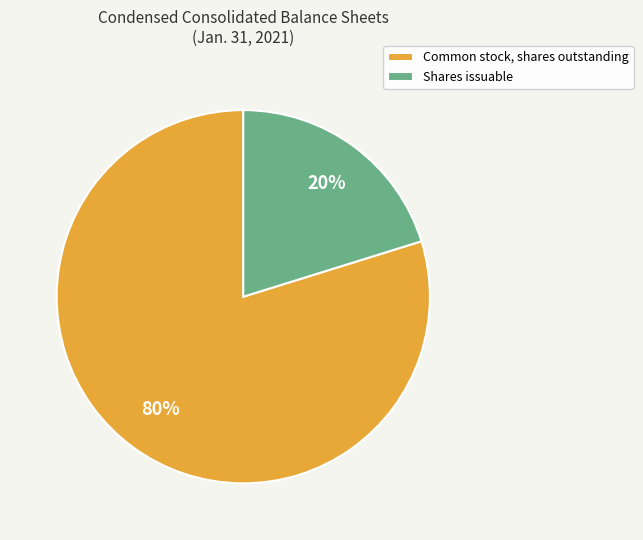

True or false: Common stock, shares outstanding accounts for 88% of the total.

False